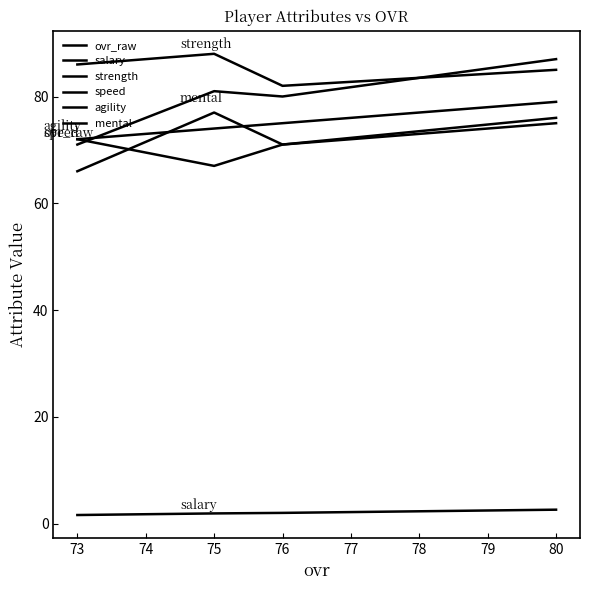

True or false: ovr_raw and salary cross at least once.

False